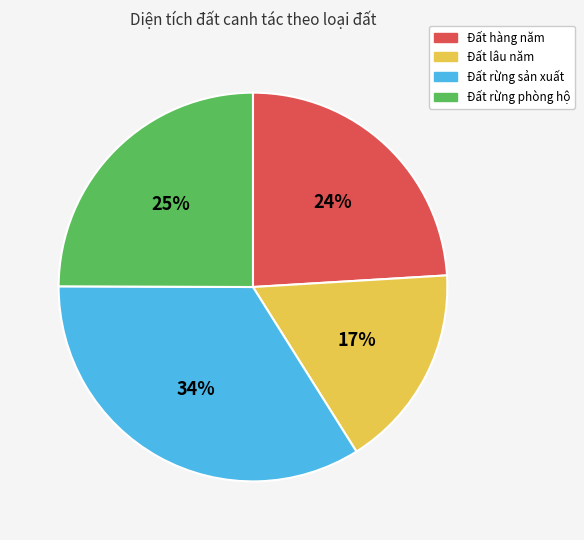

To the nearest percent, what is the difference between the largest and smallest slice percentages?

17%